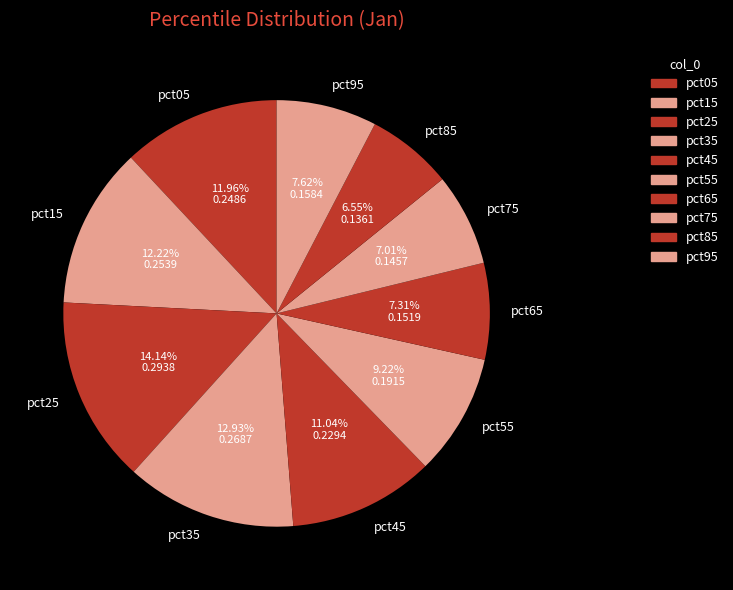

Is it true that pct55 is 22% of the pie?

False